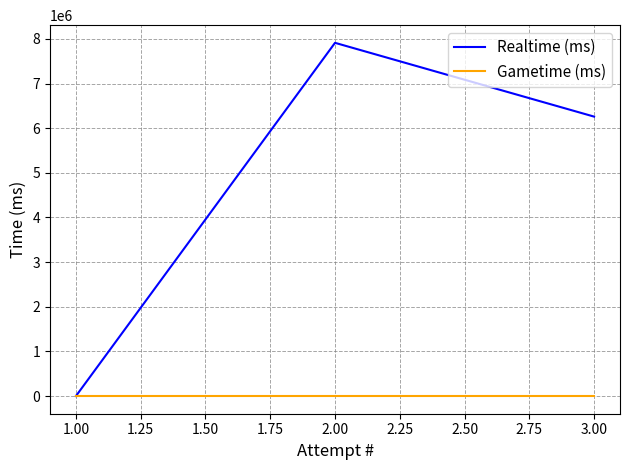

How many values in Realtime (ms) are above zero?

2